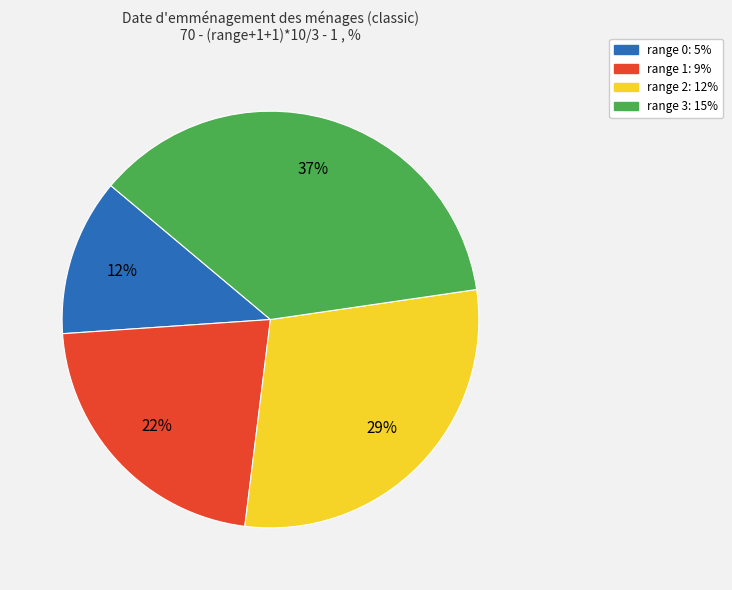

True or false: range 0: 5% accounts for 19% of the total.

False